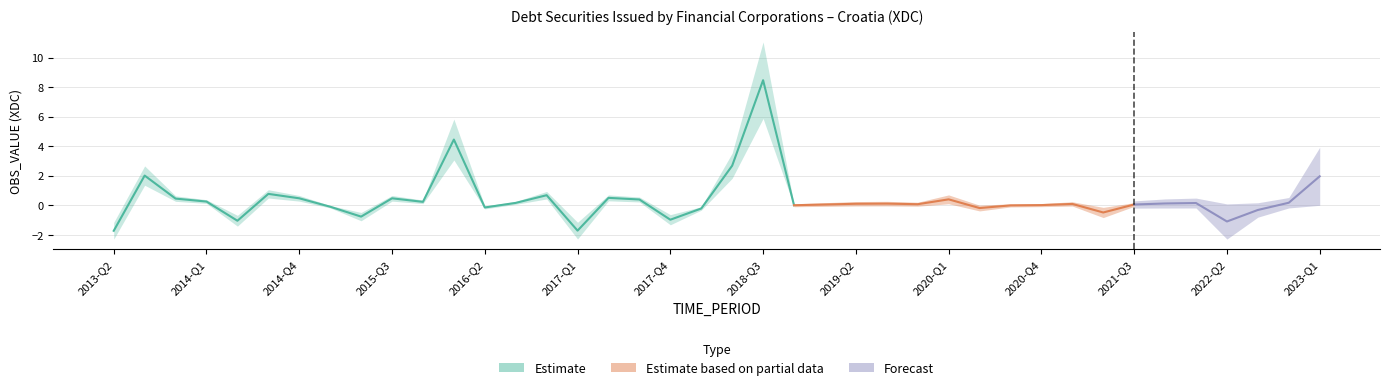

How many values are above zero?

26